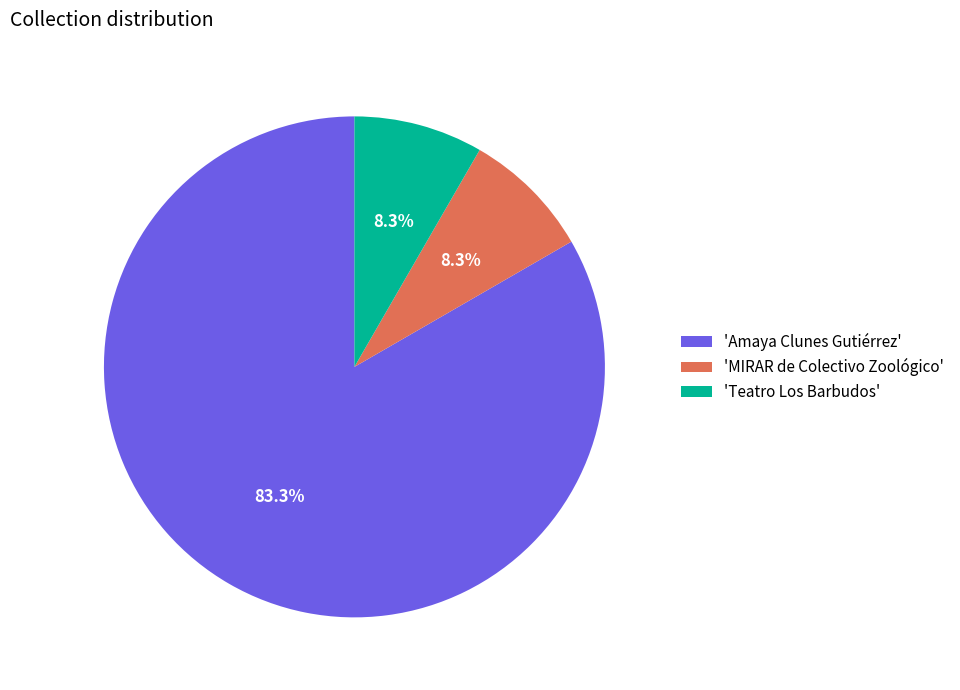

How many slices are in this pie chart?

3